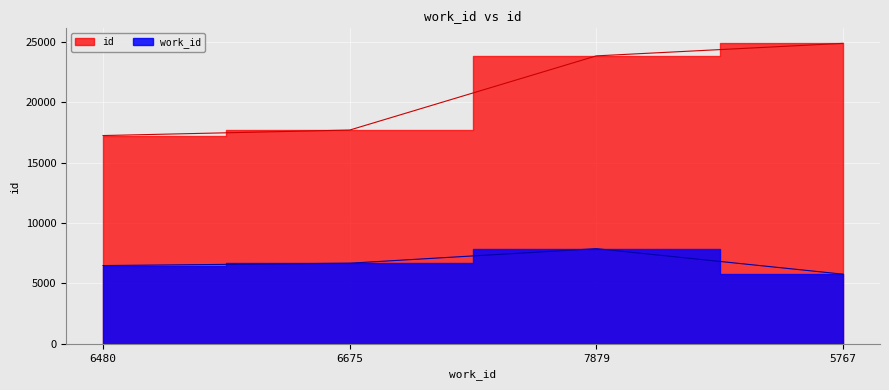

True or false: work_id and id intersect in this chart.

False